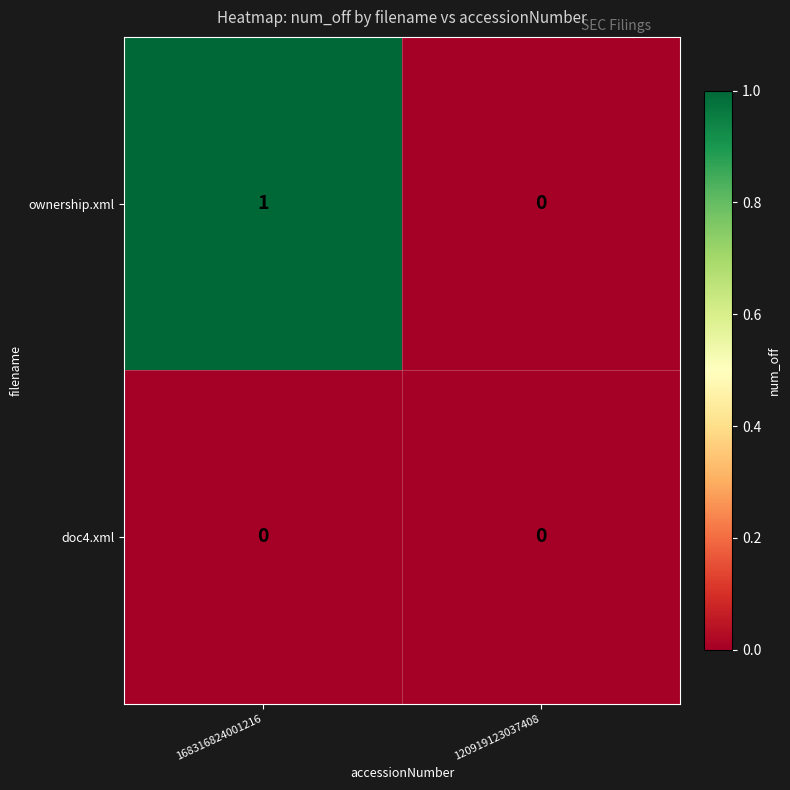

Which series has the widest spread of values?

ownership.xml